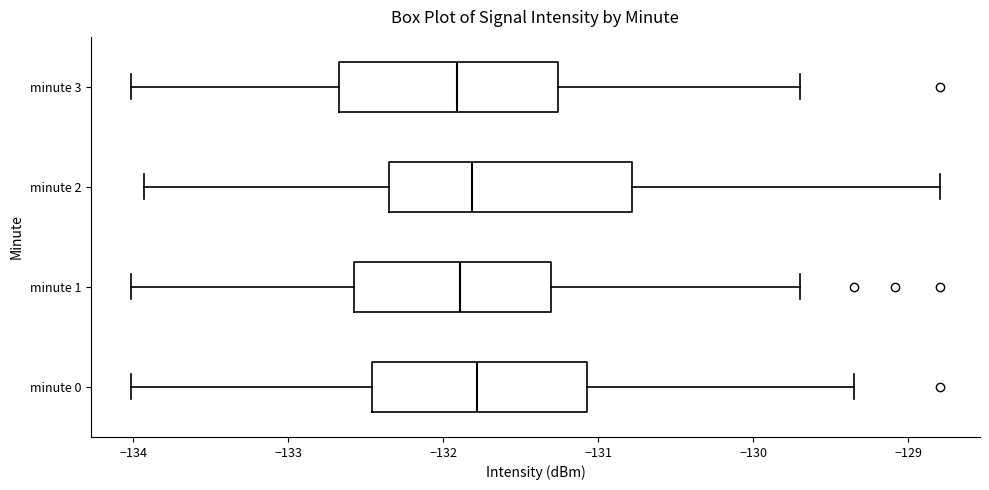

Where does the left whisker of the box for minute 0 end on the x-axis? The values are not printed on the chart, so give them approximately, as read against the axis.

-134.0